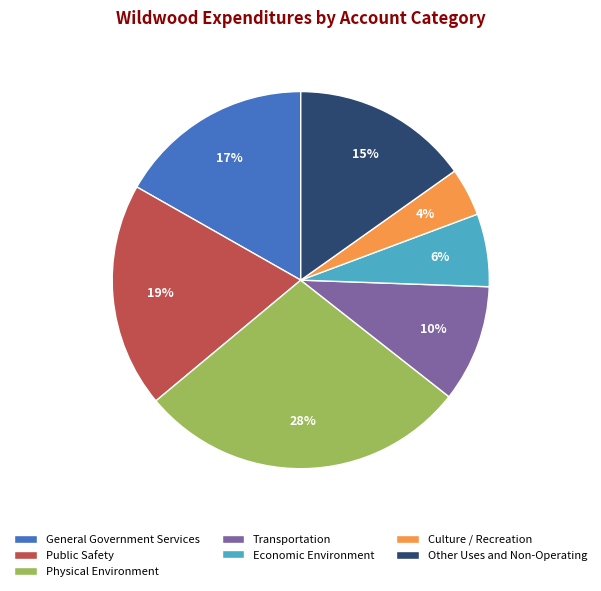

Which slice is the largest?

Physical Environment